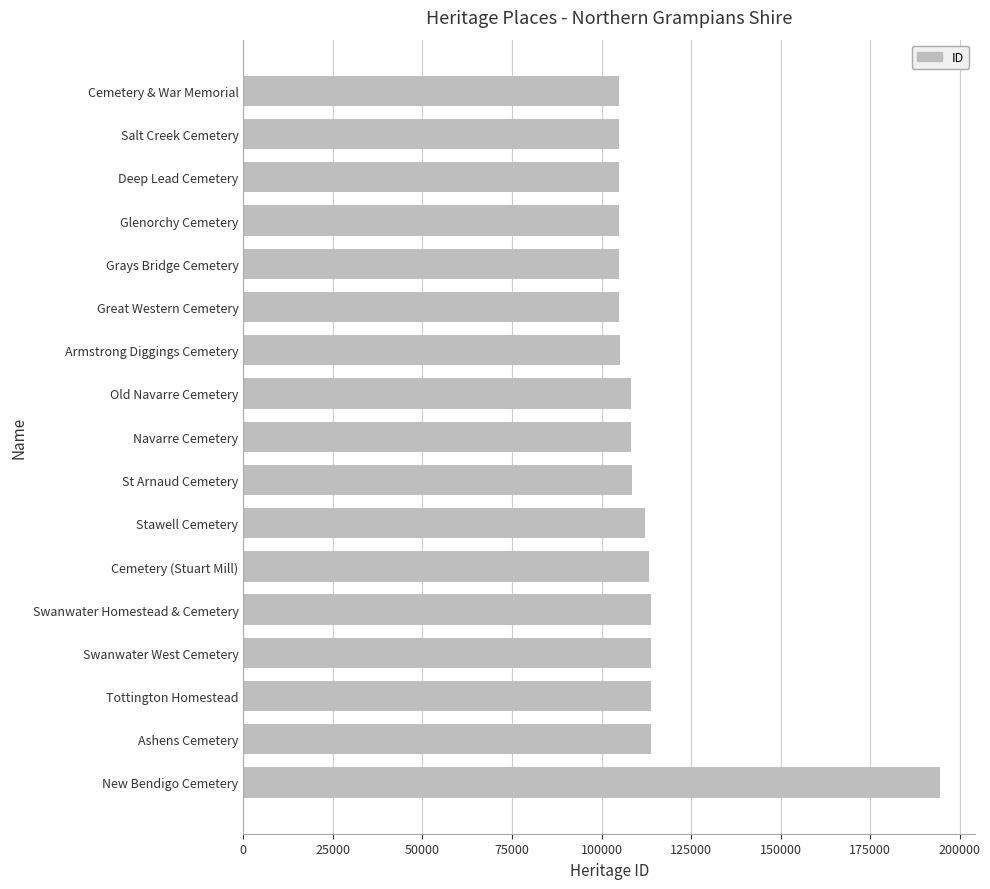

Between Cemetery (Stuart Mill) and Glenorchy Cemetery, which is larger?

Cemetery (Stuart Mill)